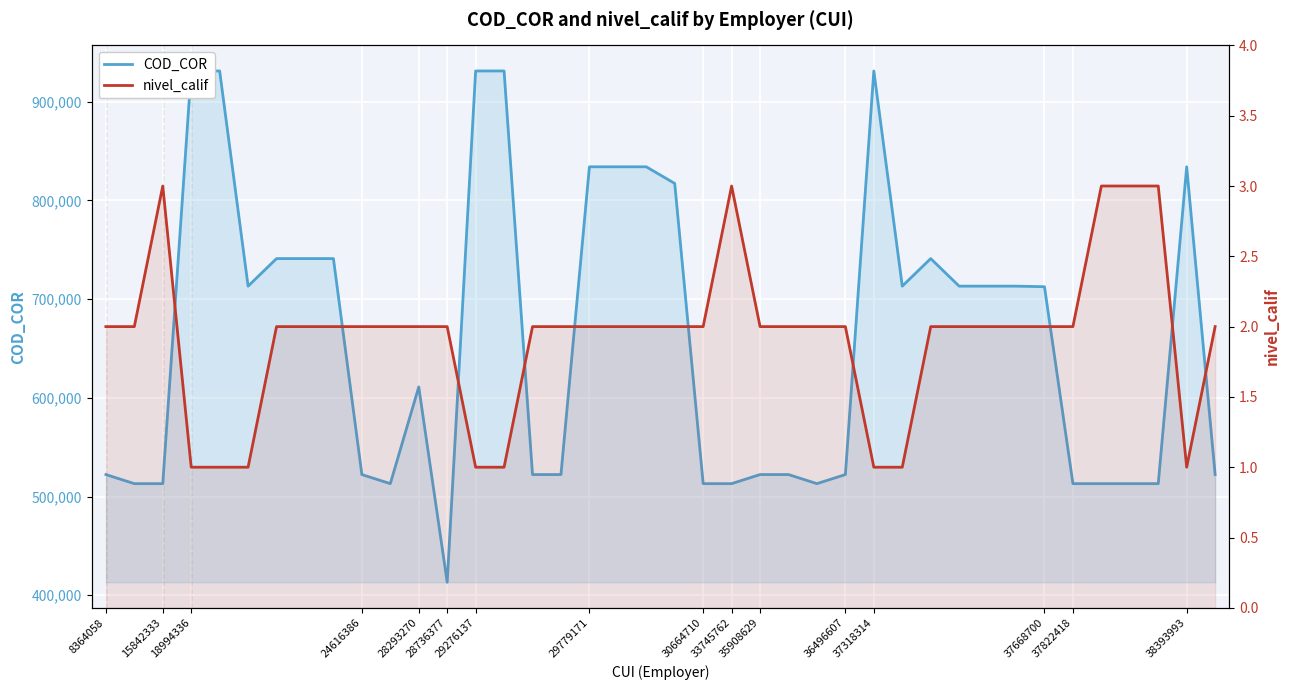

What is the difference between the highest and lowest values at 30664710?

513100